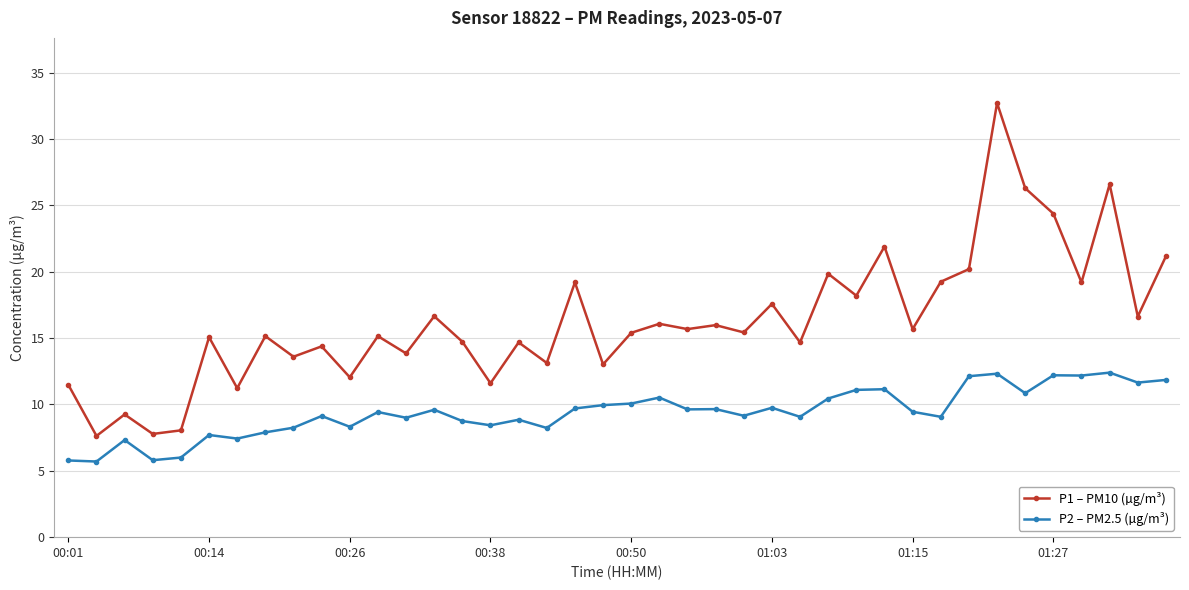

Which series has the largest range (max minus min)?

P1 – PM10 (µg/m³)